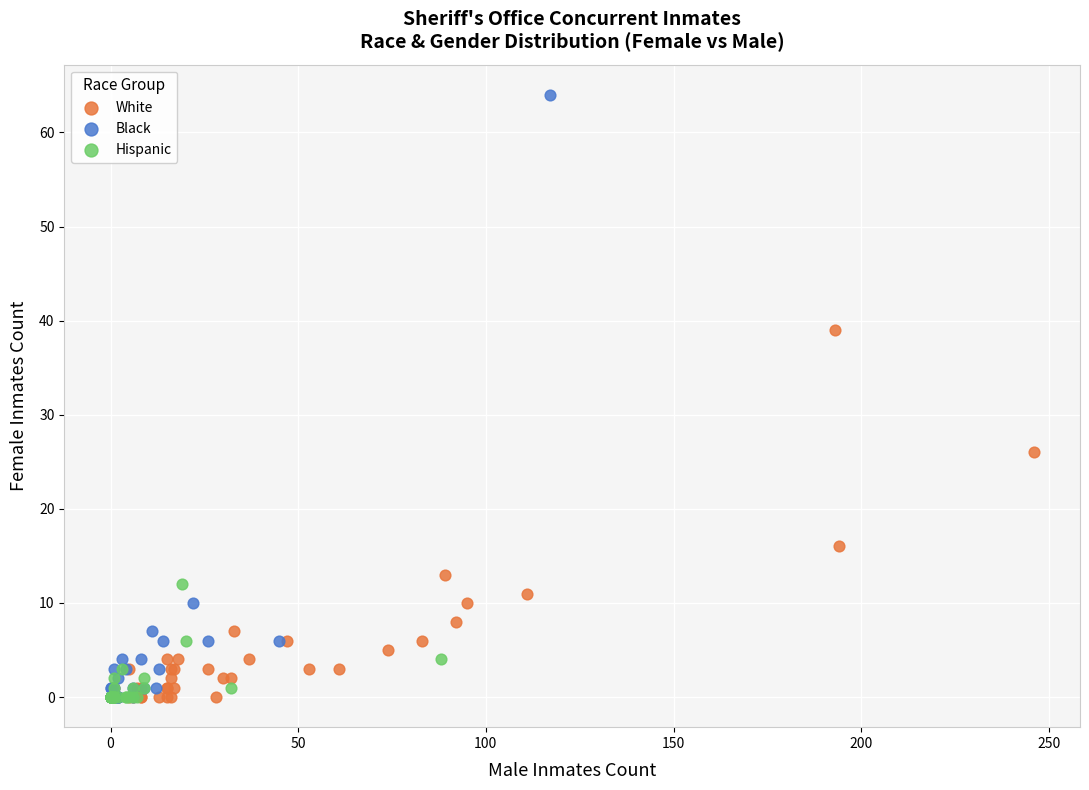

Which series has the largest Y range (max minus min)?

Black